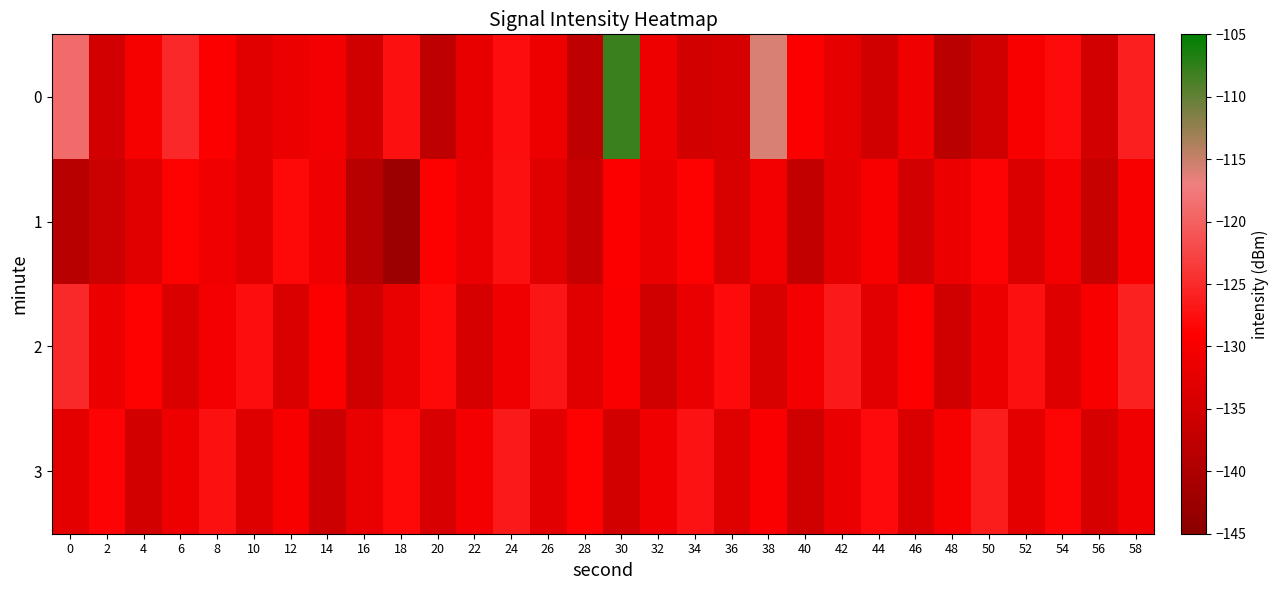

What is the total value across all series at 12?

-523.4